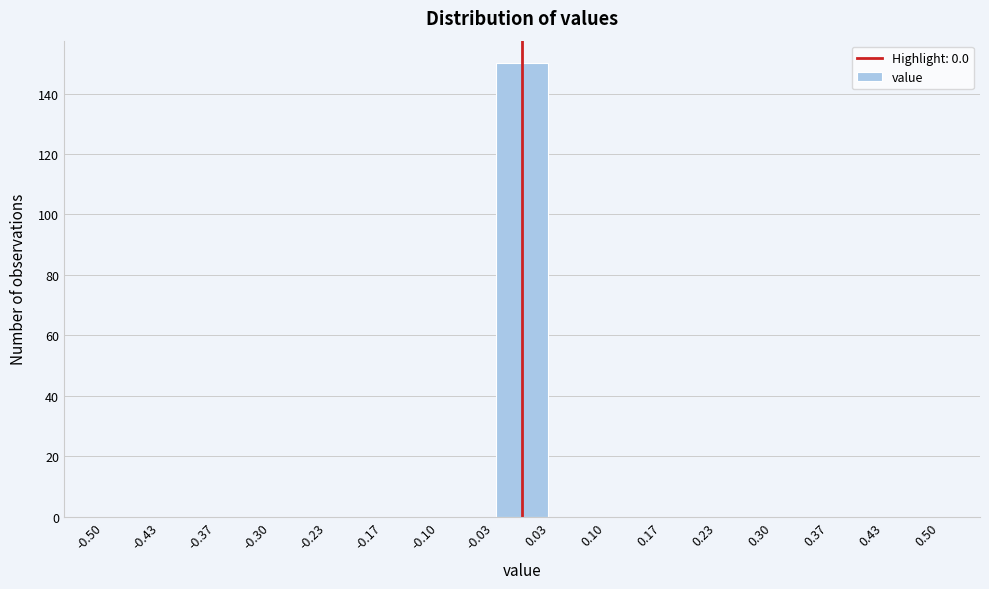

How tall is the bar that spans -0.03 to 0.03 on the x-axis? The values are not printed on the chart, so give them approximately, as read against the axis.

150